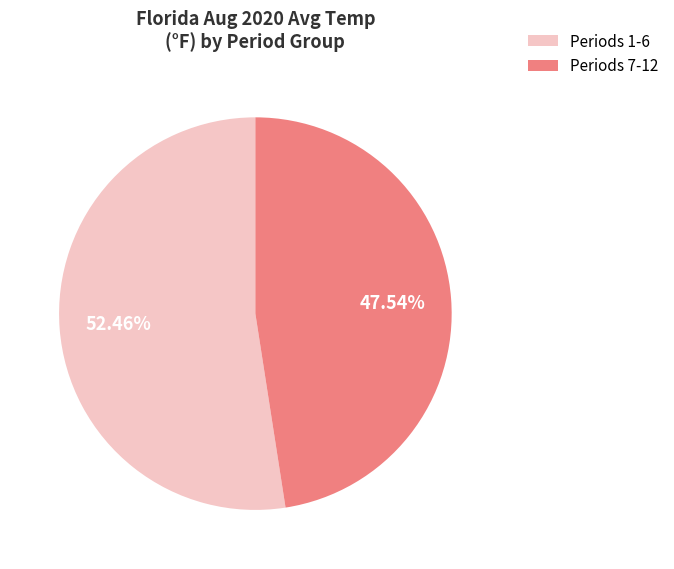

To the nearest percent, what is the average slice percentage?

50%